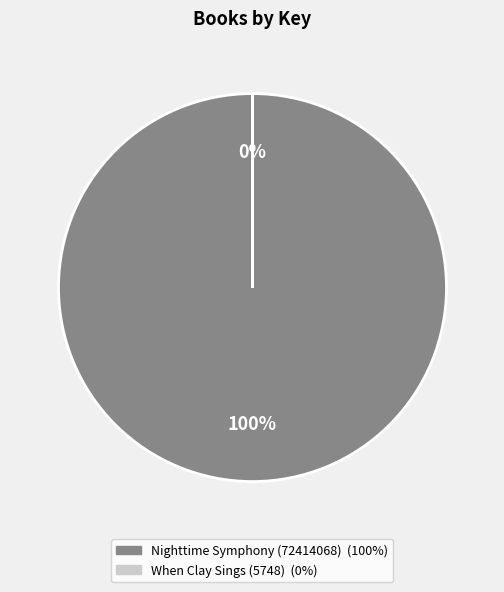

Does any single category account for the majority?

Yes